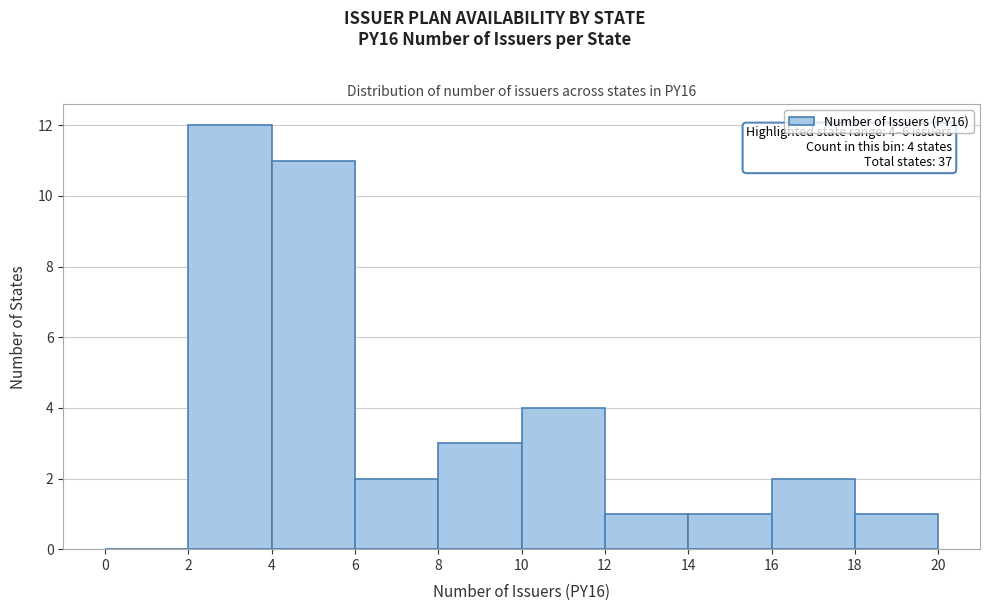

Which range on the x-axis has the tallest bar?

2 to 4